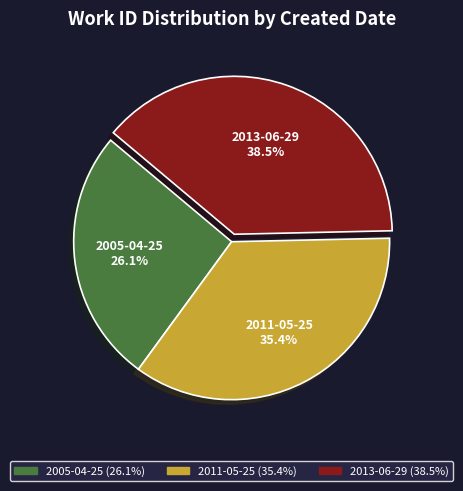

Which has a higher value, 2011-05-25 or 2013-06-29?

2013-06-29